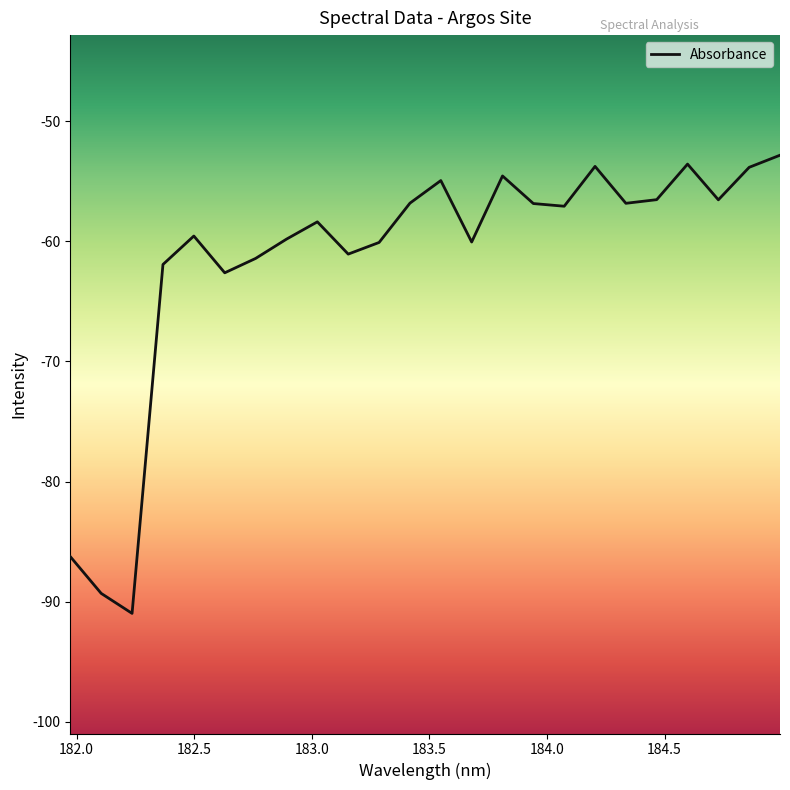

What is the greatest value displayed?

-52.8